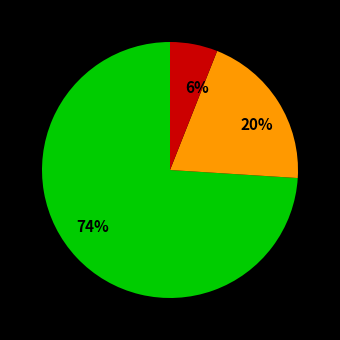

To the nearest percent, what is the average slice percentage?

33%